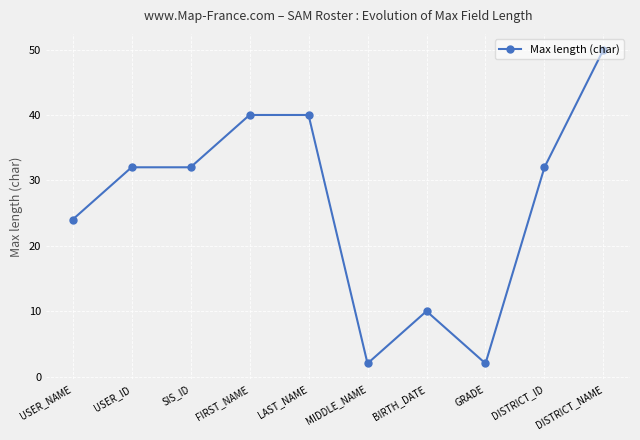

Between FIRST_NAME and BIRTH_DATE, which is larger?

FIRST_NAME